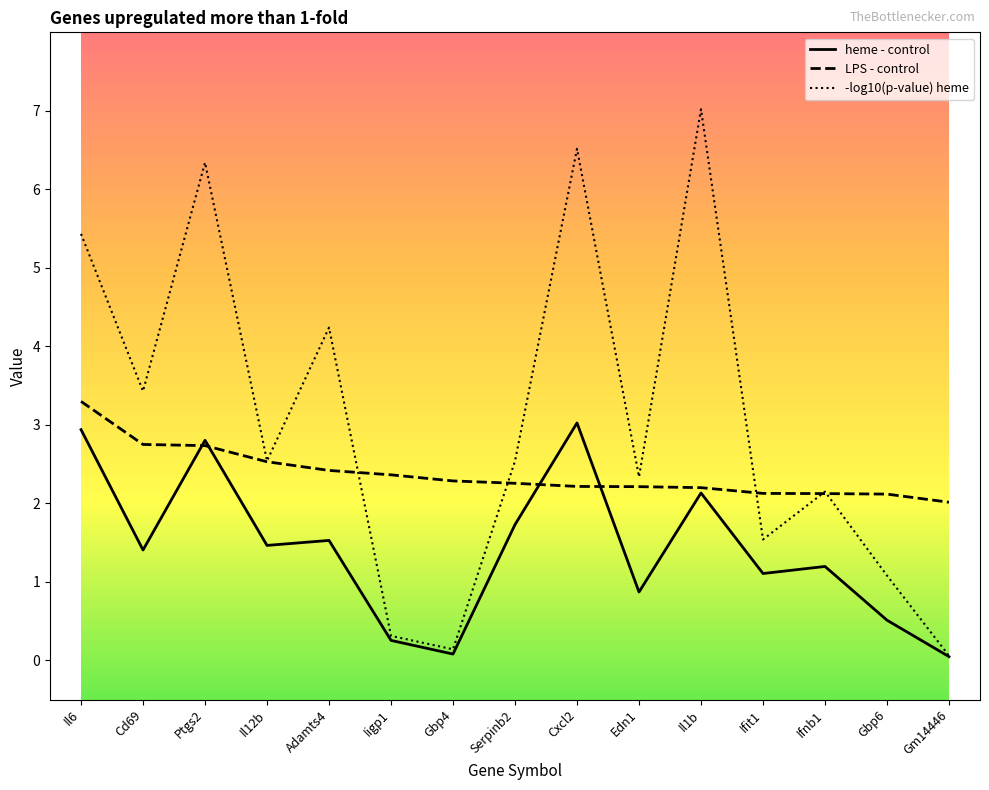

At which label does heme - control first exceed 1?

Il6